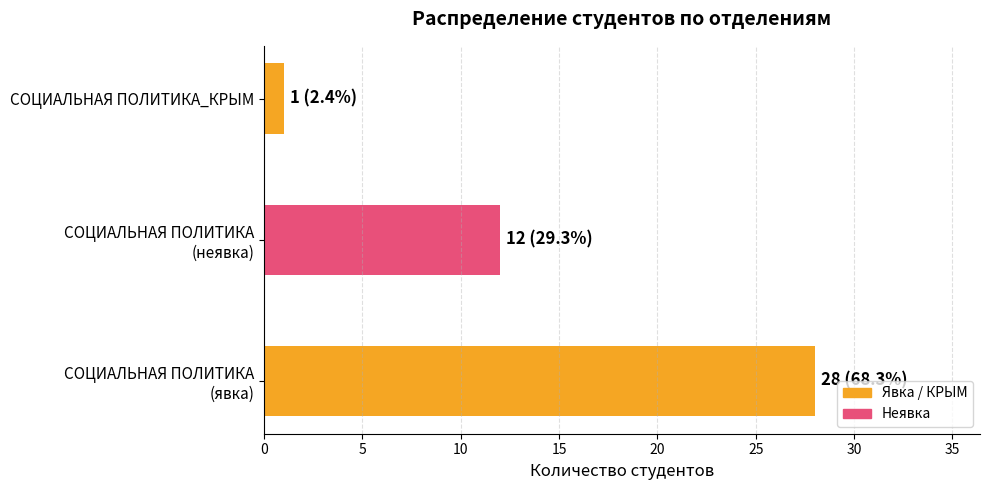

How many categories are shown in the chart?

3